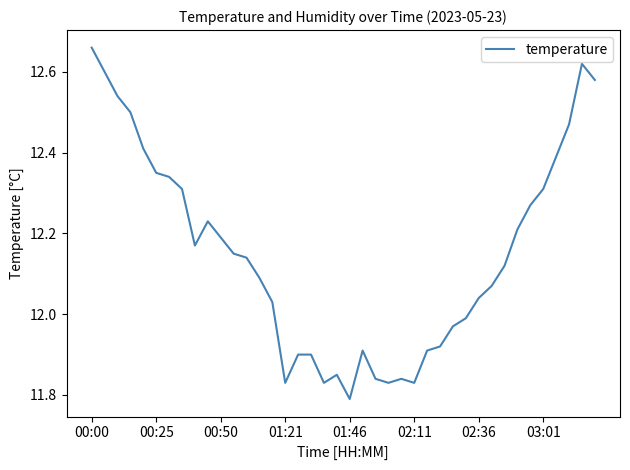

What is the average value?

12.1